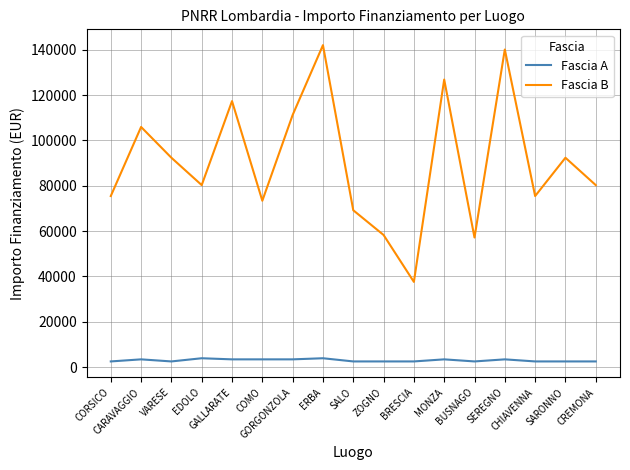

Where is the first local maximum for Fascia B?

CARAVAGGIO